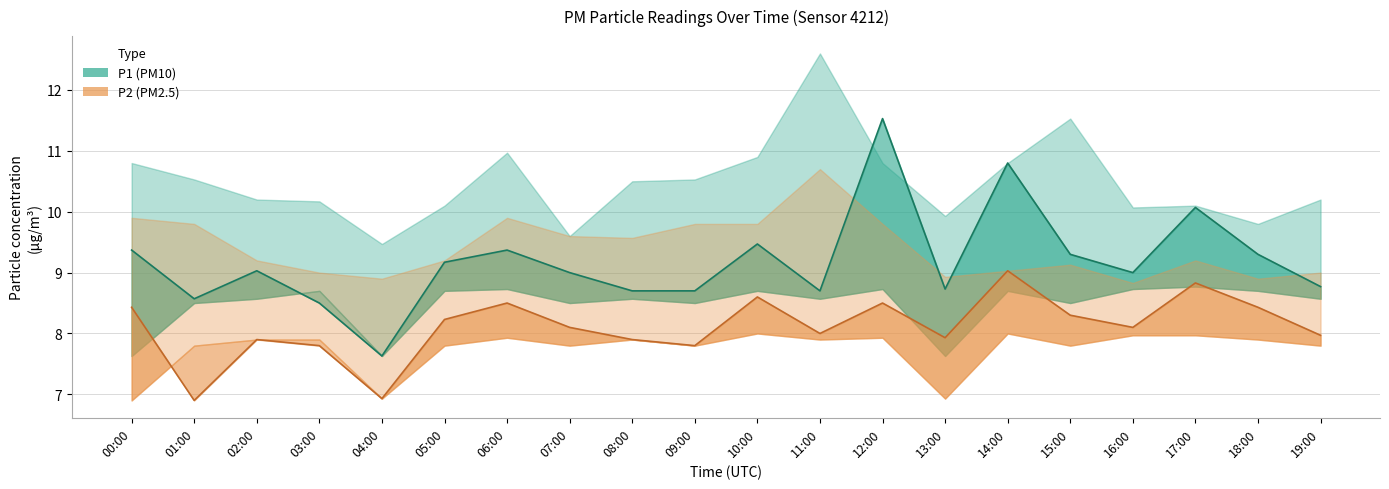

What is the difference between the maximum and minimum values in the P2 (PM2.5) series?

2.1